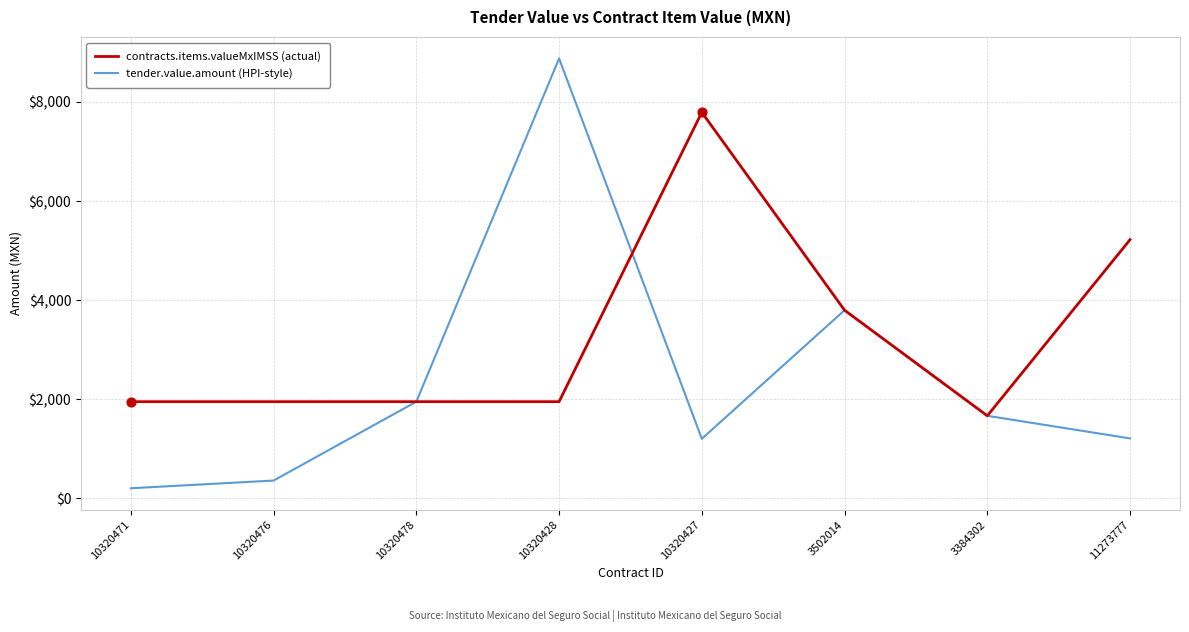

At which category is the sum across all series the highest?

10320428